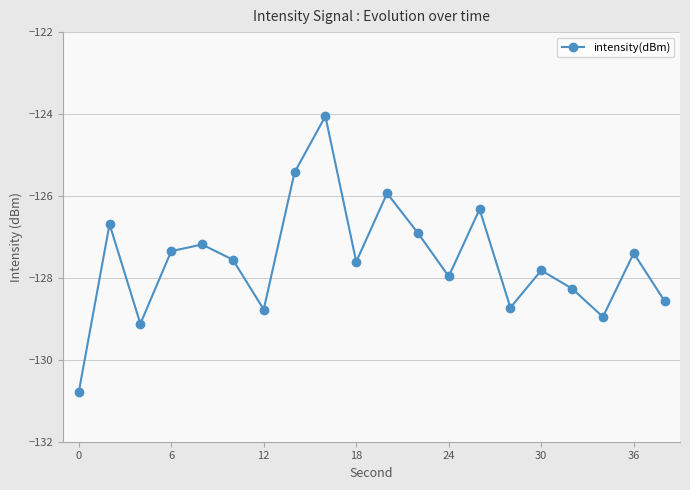

How many lines are shown in the chart?

1